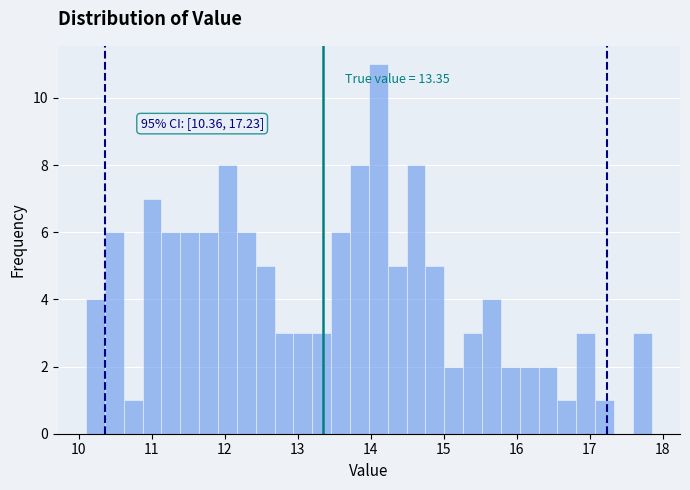

Read against the x-axis, roughly where is the centre of the tallest bar?

14.1